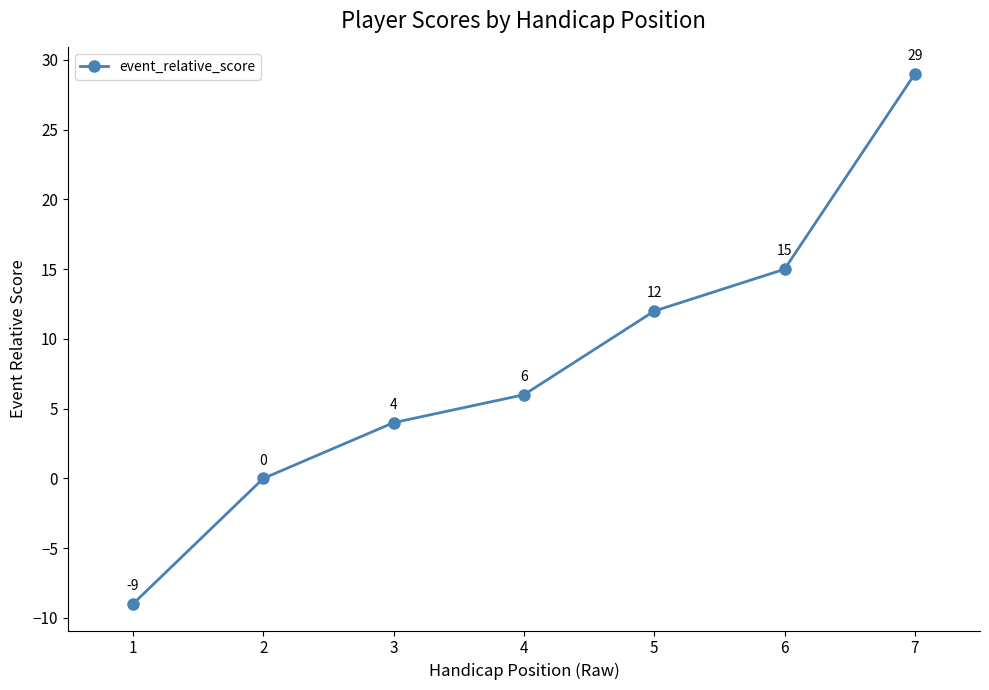

Where is the data nearest to the value 10?

5